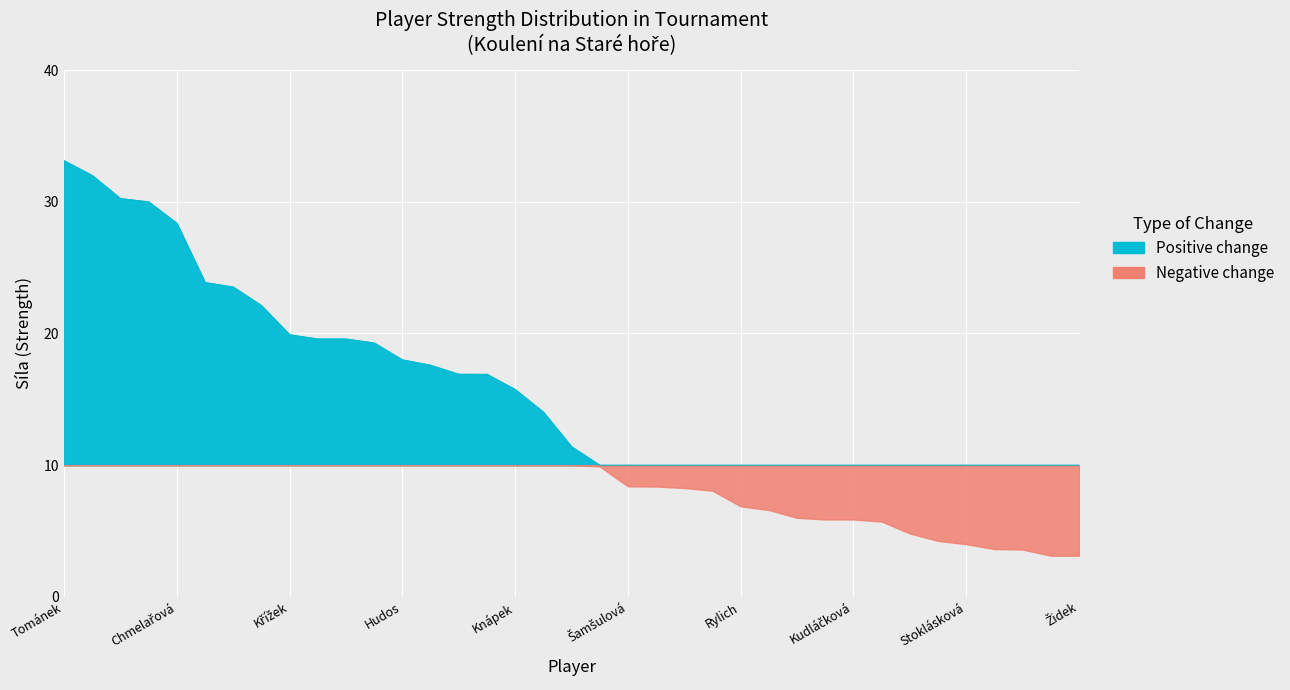

True or false: Positive change and Negative change cross at least once.

False